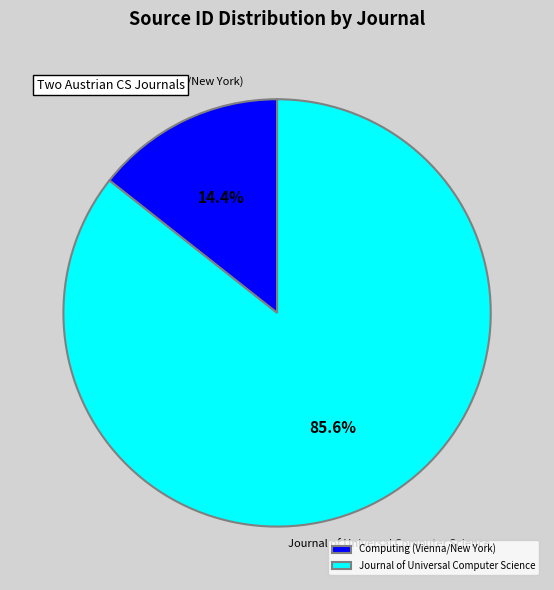

Which has a higher value, Journal of Universal Computer Science or Computing (Vienna/New York)?

Journal of Universal Computer Science